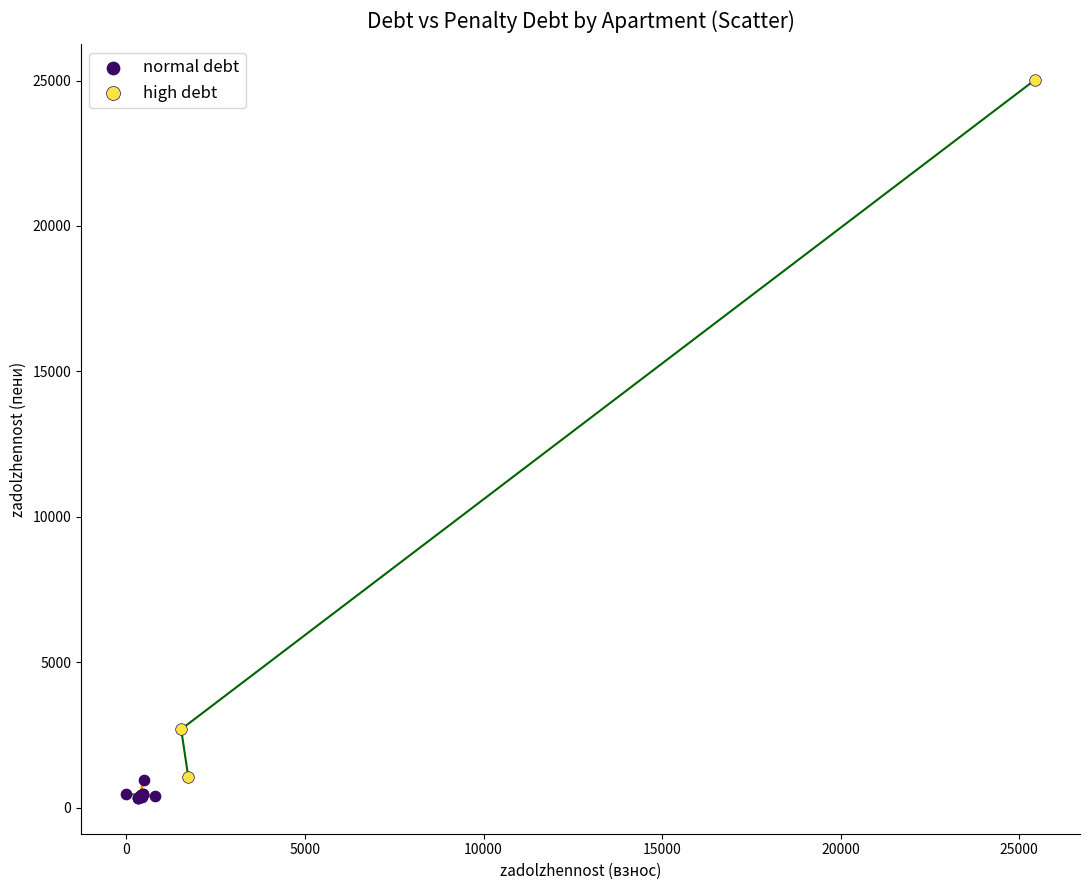

Which series contains the highest Y value?

high debt